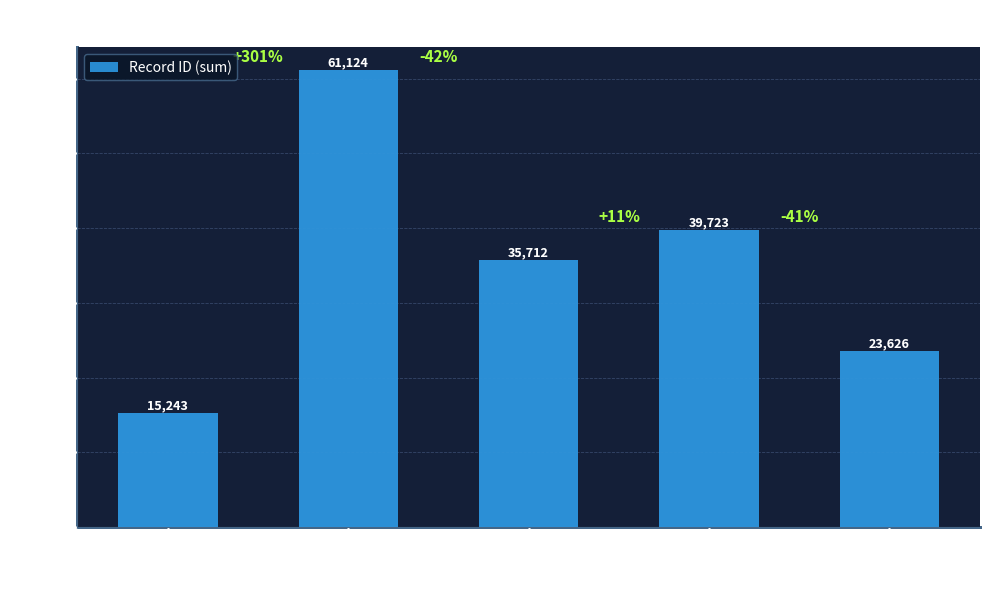

The value at 5732 is 61124. True or false?

True